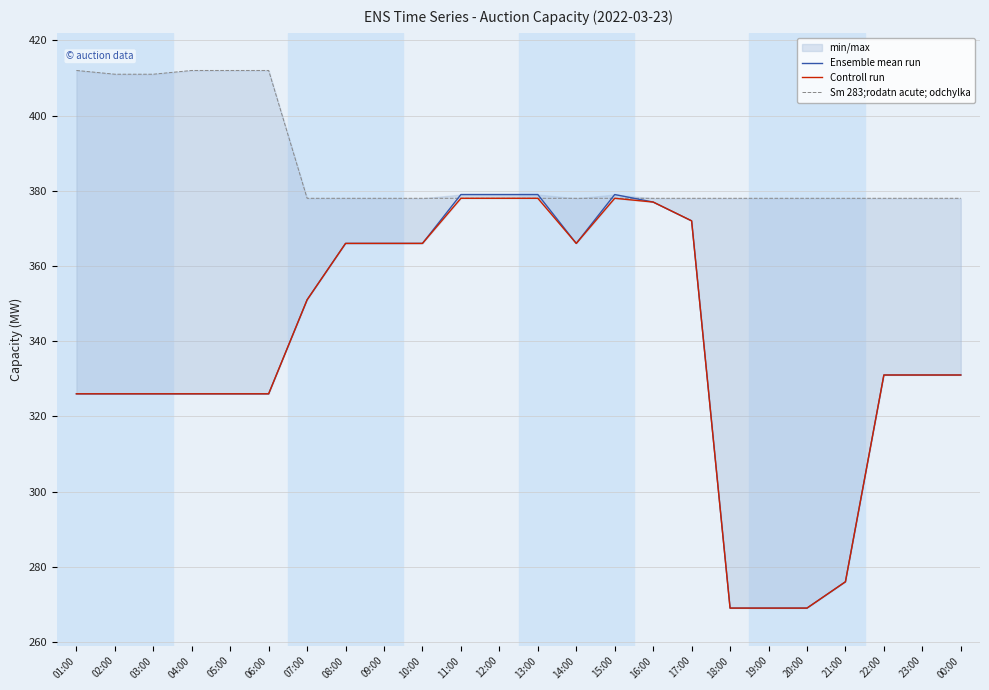

What is the total value across all series at 09:00?

1110